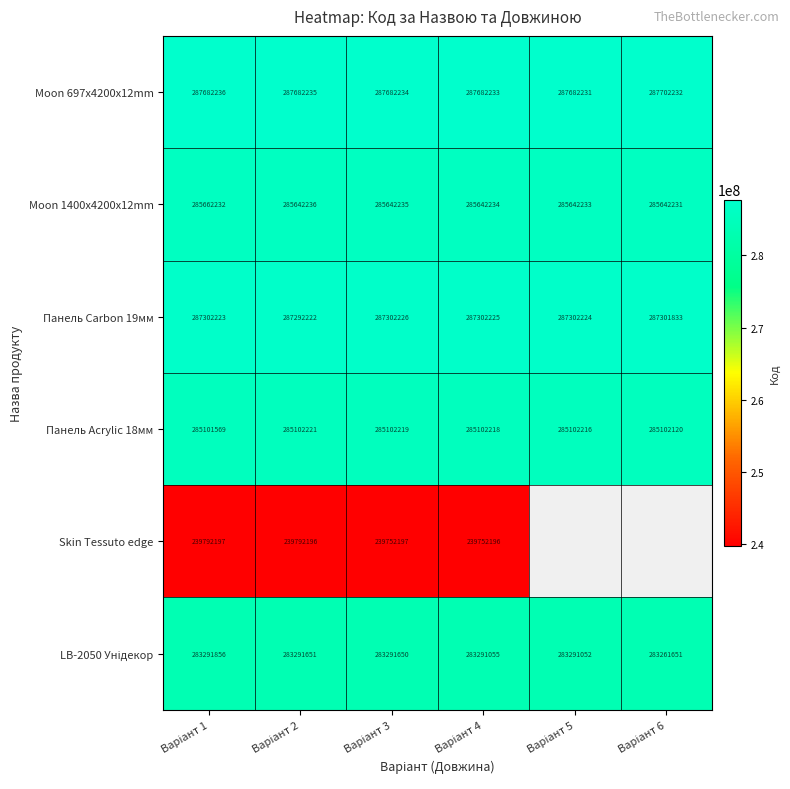

At which category is the sum across all series the highest?

Варіант 1